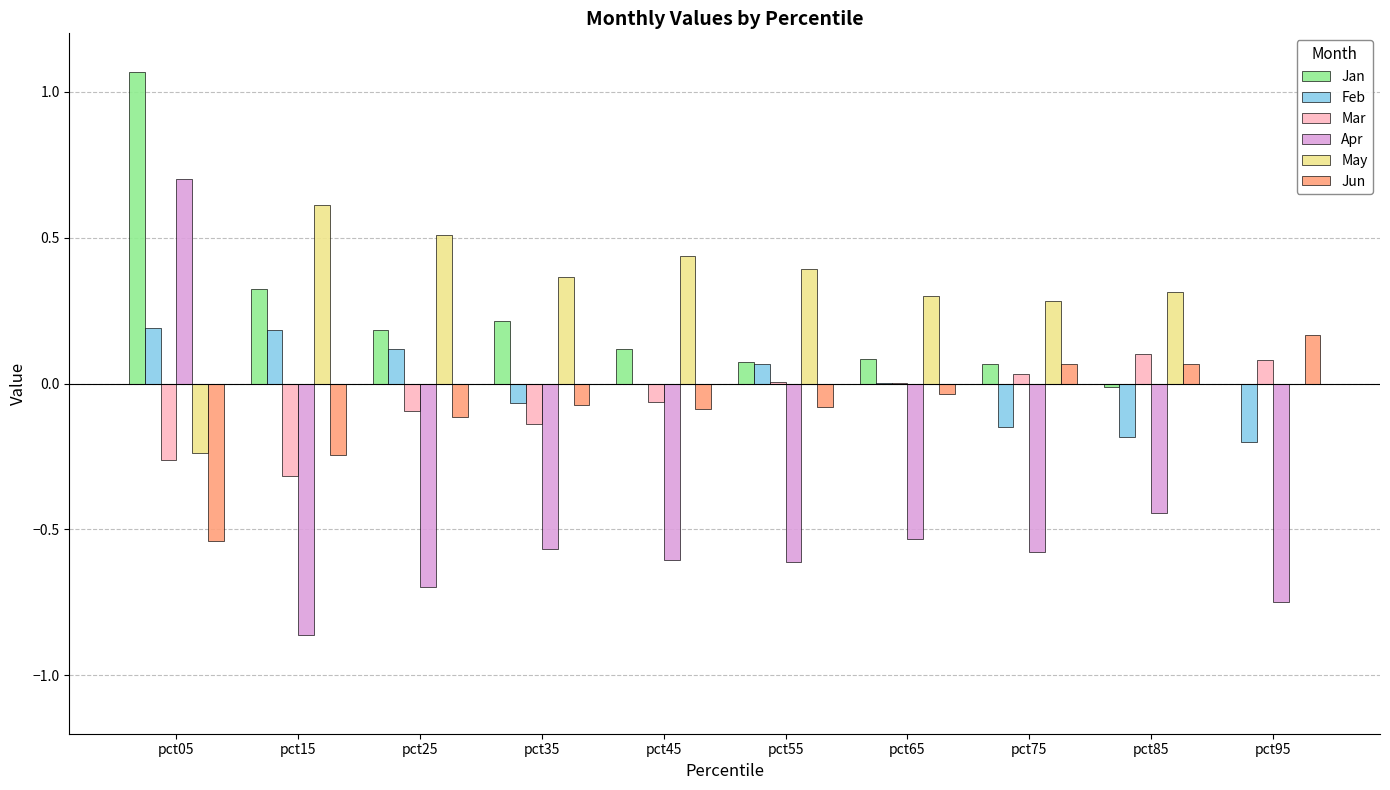

True or false: May has a value of -0.0 at pct95.

True